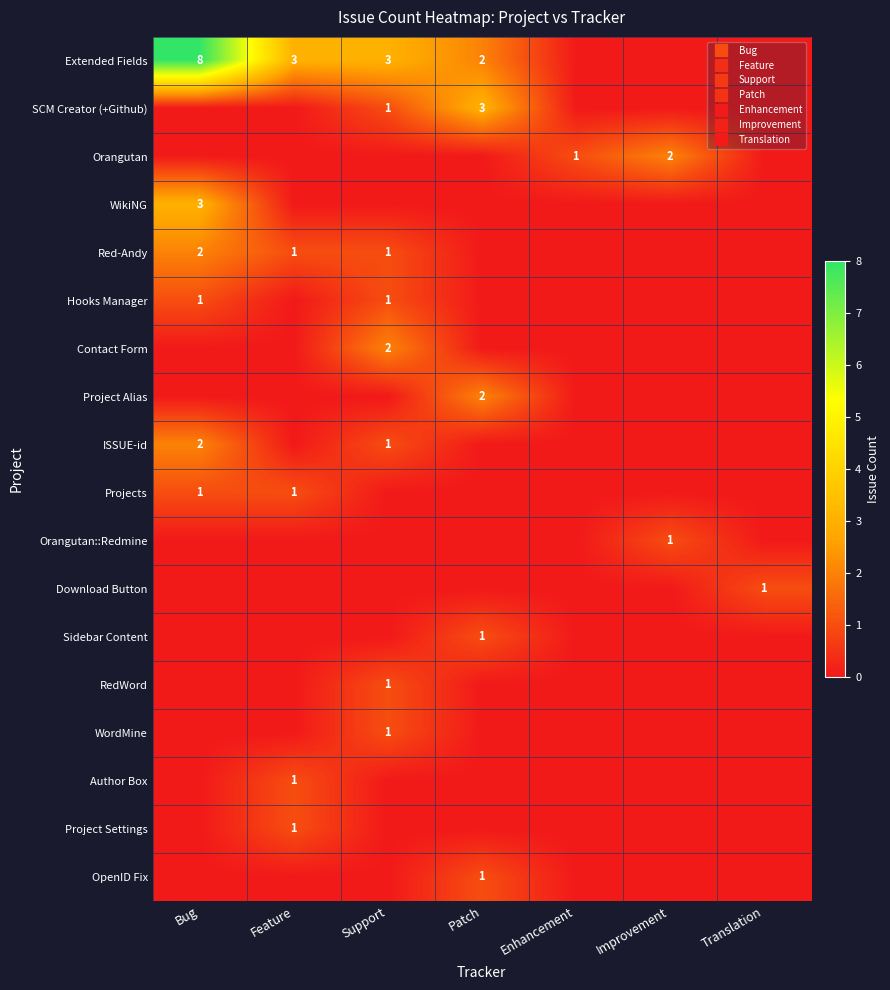

Is it true that Sidebar Content equals 0 at Translation?

True